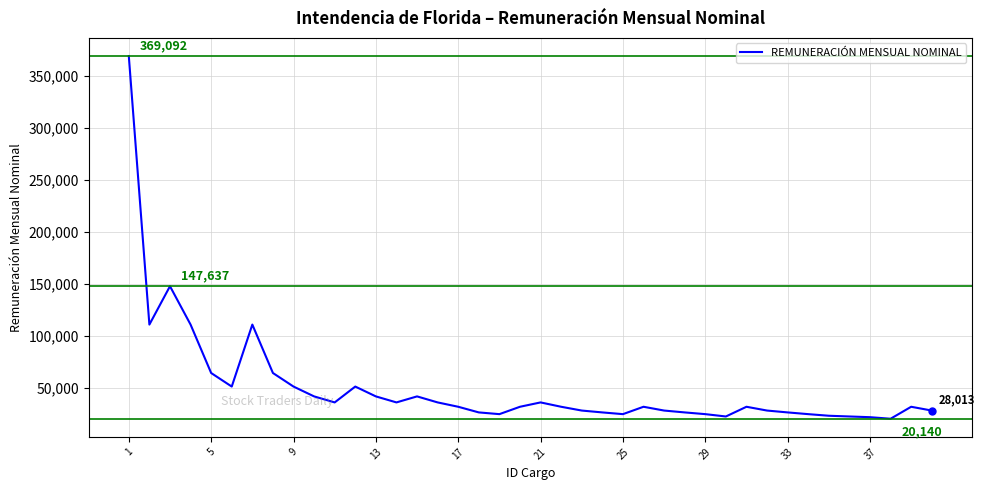

What is the difference between the maximum and minimum values?

348952